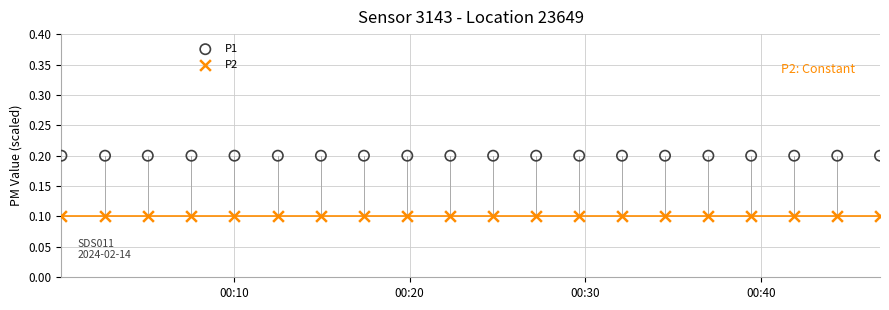

Which series contains the highest Y value?

P1